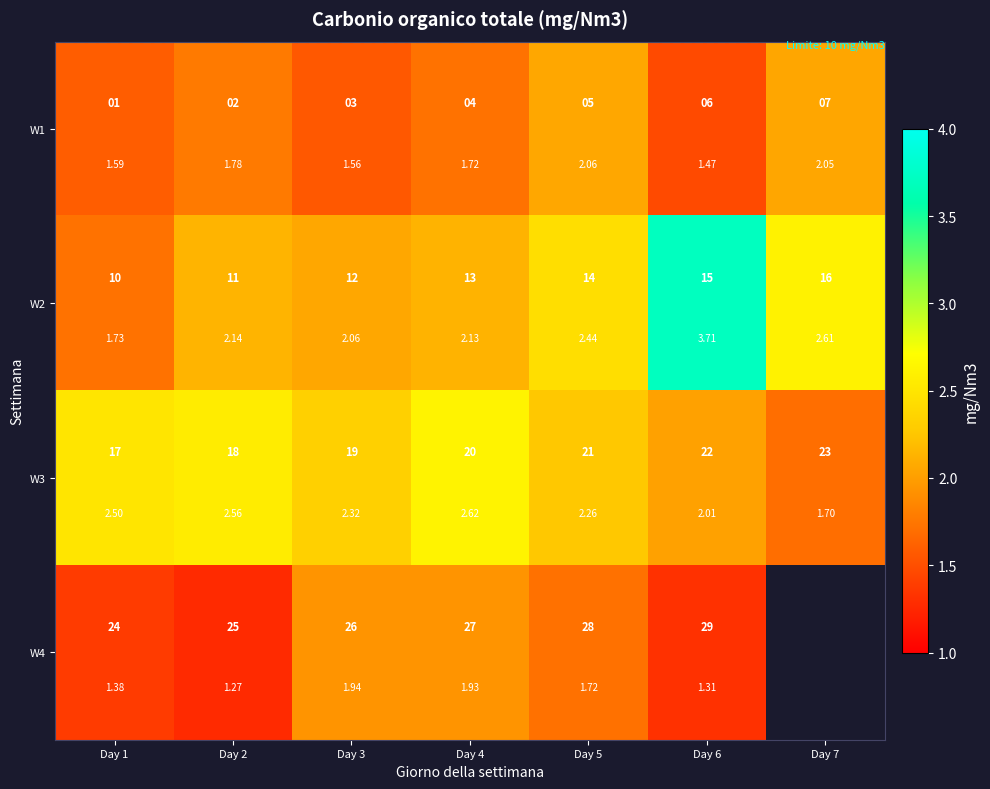

At how many categories does at least one series exceed 1?

7